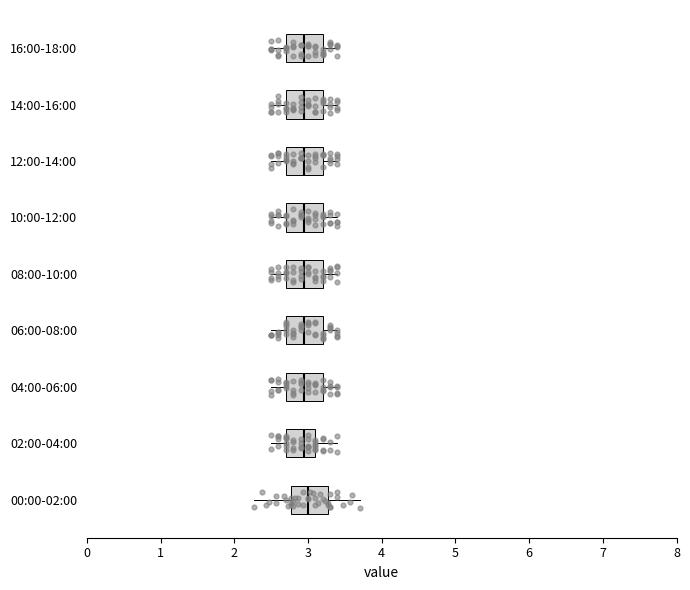

Reading bottom to top, transcribe this box plot: for each box, give where its median line is, the range the box spans, and where its two whiskers end, as read against the x-axis. The values are not printed on the chart, so give them approximately, as read against the axis.

00:00-02:00: median 3.0, box 2.8 to 3.3, whiskers 2.3 to 3.7
02:00-04:00: median 3.0, box 2.7 to 3.1, whiskers 2.5 to 3.4
04:00-06:00: median 3.0, box 2.7 to 3.2, whiskers 2.5 to 3.4
06:00-08:00: median 3.0, box 2.7 to 3.2, whiskers 2.5 to 3.4
08:00-10:00: median 3.0, box 2.7 to 3.2, whiskers 2.5 to 3.4
10:00-12:00: median 3.0, box 2.7 to 3.2, whiskers 2.5 to 3.4
12:00-14:00: median 3.0, box 2.7 to 3.2, whiskers 2.5 to 3.4
14:00-16:00: median 3.0, box 2.7 to 3.2, whiskers 2.5 to 3.4
16:00-18:00: median 3.0, box 2.7 to 3.2, whiskers 2.5 to 3.4